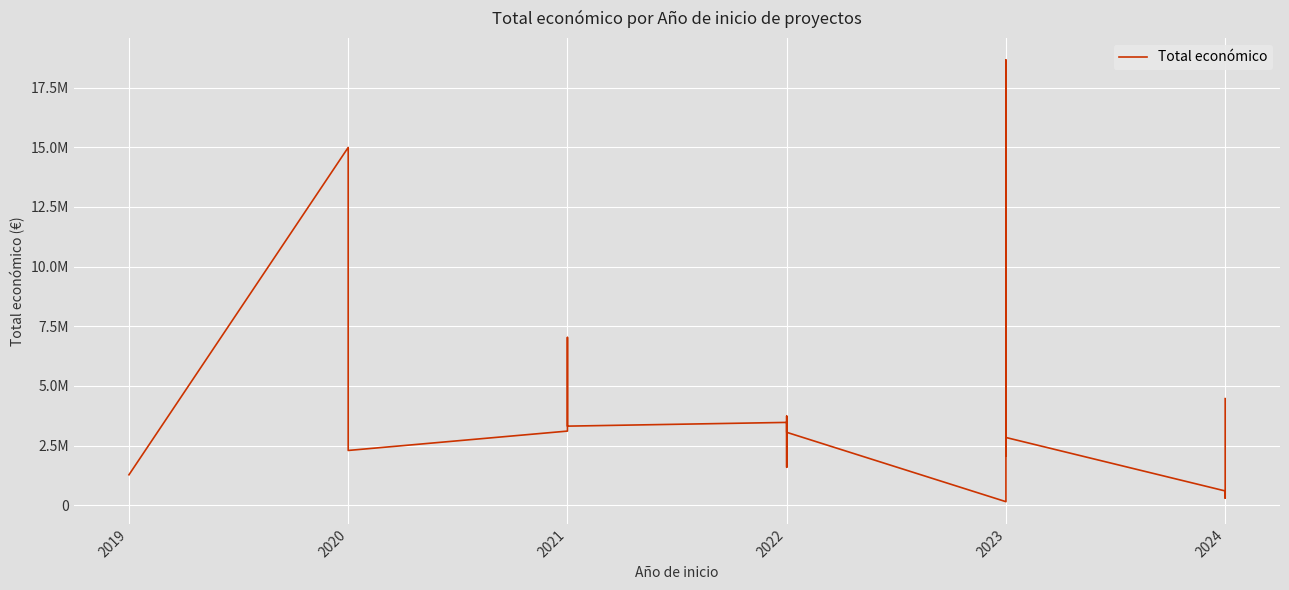

How many categories are shown in the chart?

20